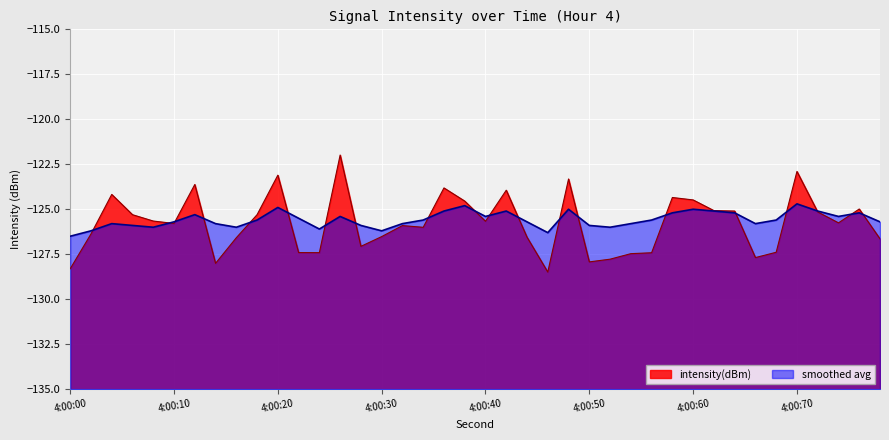

Rank the series by their maximum value, from highest to lowest.

intensity(dBm), smoothed avg